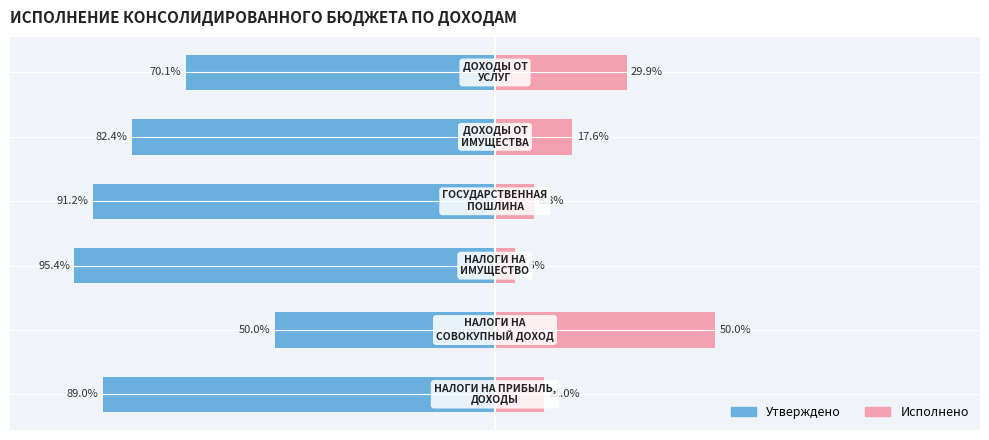

Which series has the largest range (max minus min)?

Утверждено